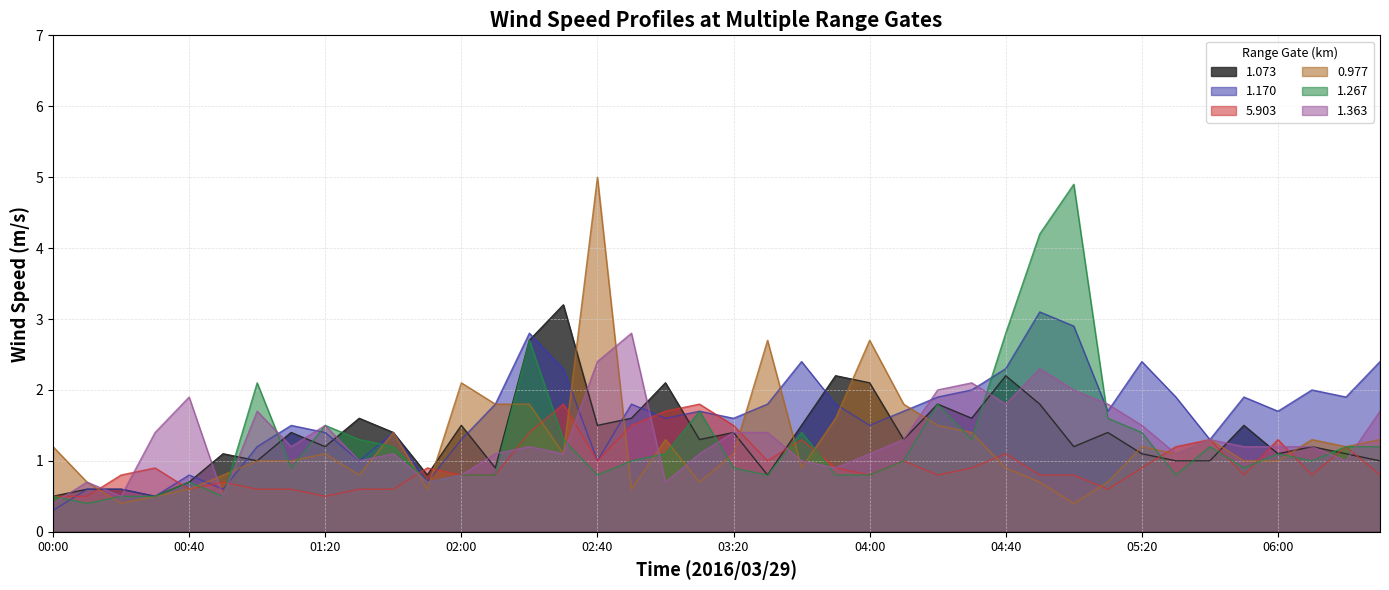

True or false: 1.073 and 1.170 intersect in this chart.

True